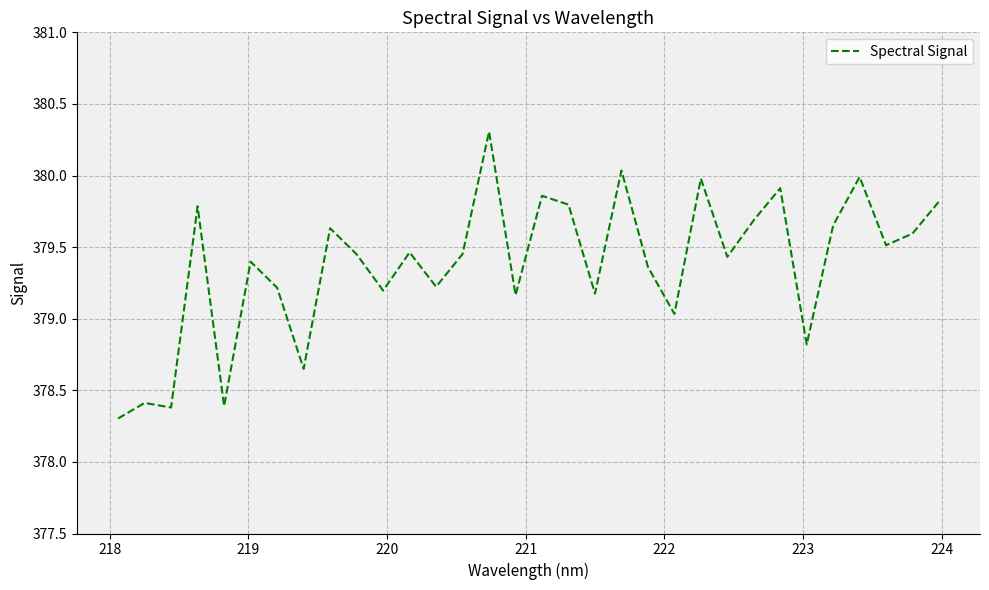

What is the difference between the maximum and minimum values?

2.0